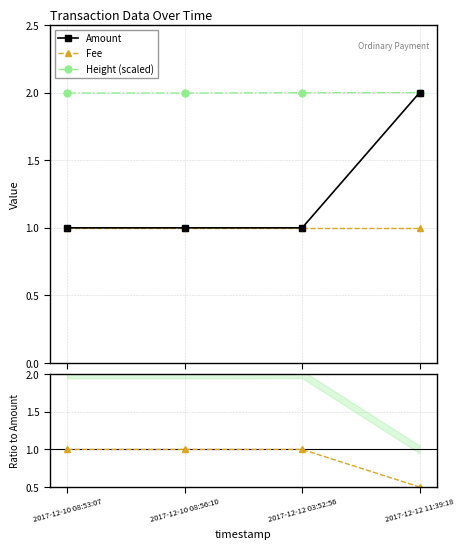

Which category has the highest value in the Amount series?

2017-12-12 11:39:18